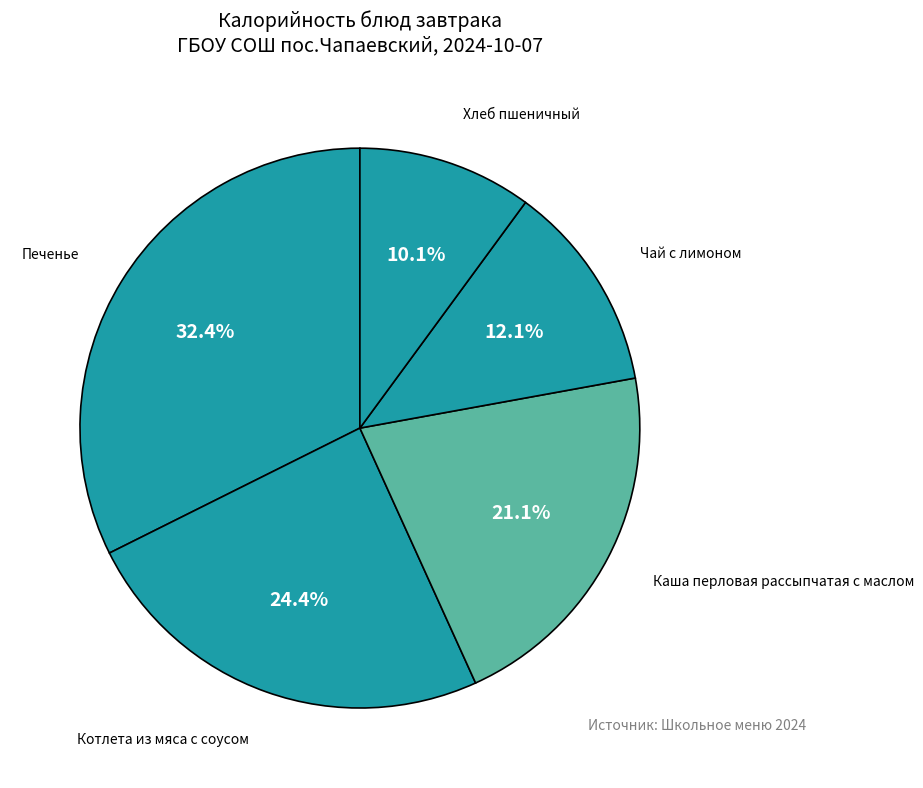

Approximately how many times larger is the value at Хлеб пшеничный compared to Печенье?

0.3